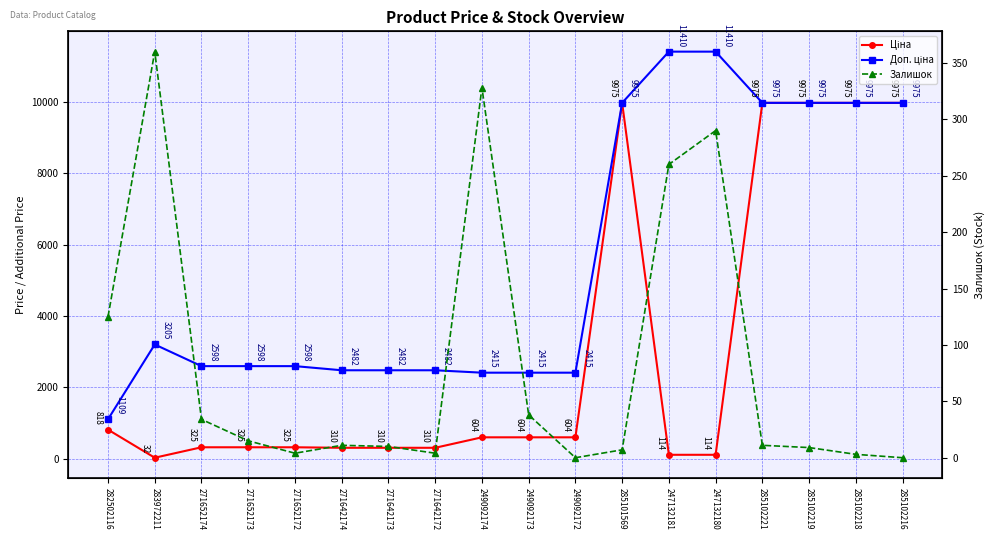

What is the approximate value of Залишок at 271652173?

15.0